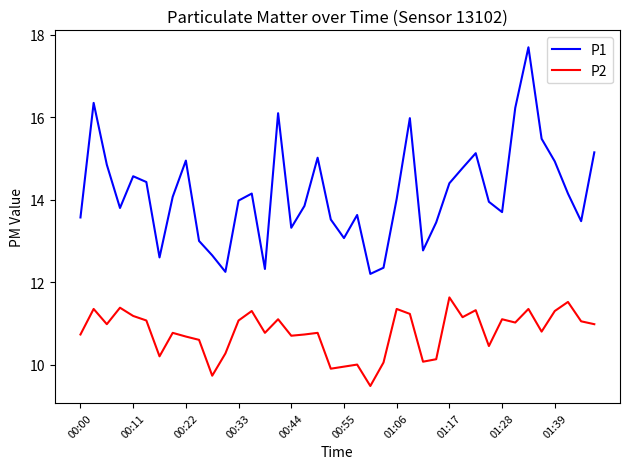

What is the difference between the maximum and minimum values in the P1 series?

5.5